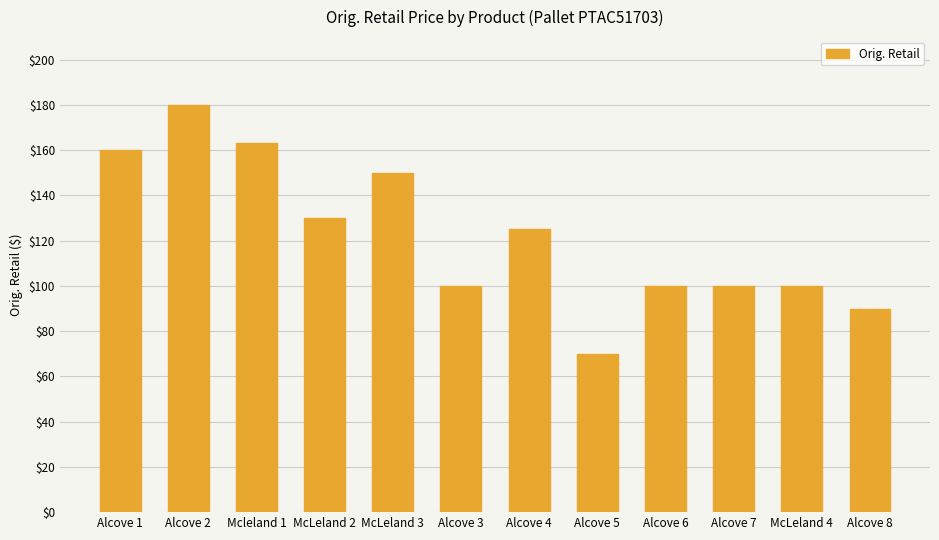

What is the label of the 3rd bar from the left?

Mcleland 1